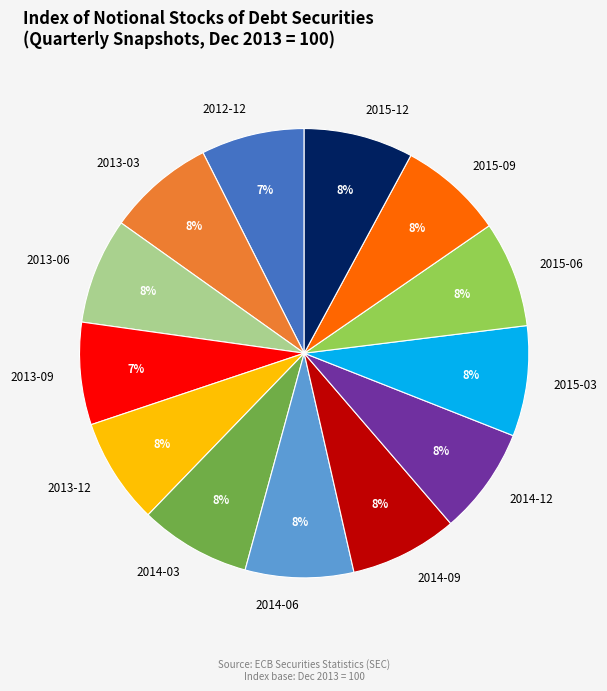

To the nearest percent, what is the average slice percentage?

8%